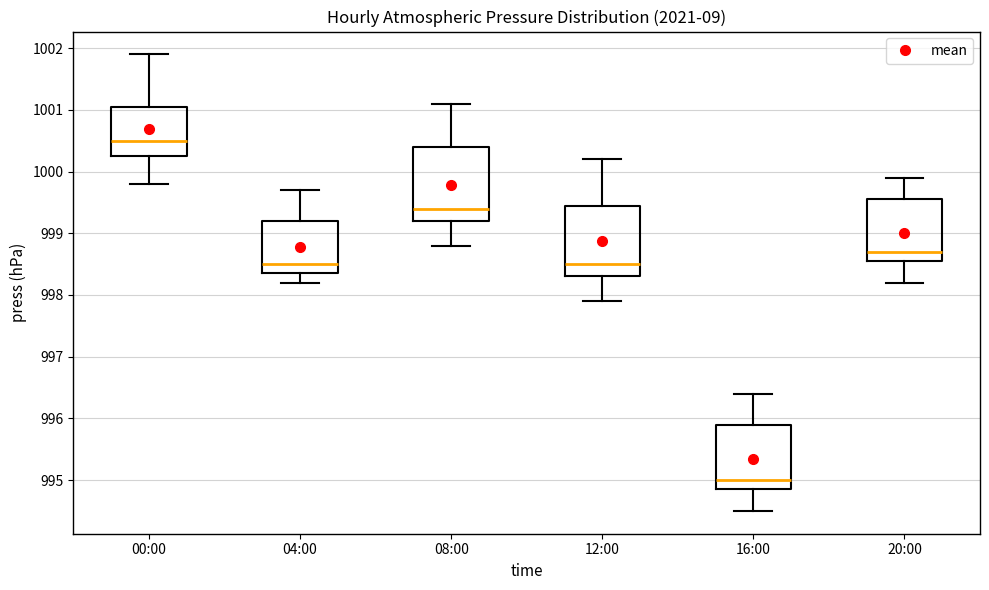

Reading left to right, transcribe this box plot: for each box, give where its median line is, the range the box spans, and where its two whiskers end, as read against the y-axis. The values are not printed on the chart, so give them approximately, as read against the axis.

00:00: median 1000.5, box 1000.3 to 1001.1, whiskers 999.8 to 1001.9
04:00: median 998.5, box 998.4 to 999.2, whiskers 998.2 to 999.7
08:00: median 999.4, box 999.2 to 1000.4, whiskers 998.8 to 1001.1
12:00: median 998.5, box 998.3 to 999.5, whiskers 997.9 to 1000.2
16:00: median 995.0, box 994.9 to 995.9, whiskers 994.5 to 996.4
20:00: median 998.7, box 998.6 to 999.6, whiskers 998.2 to 999.9